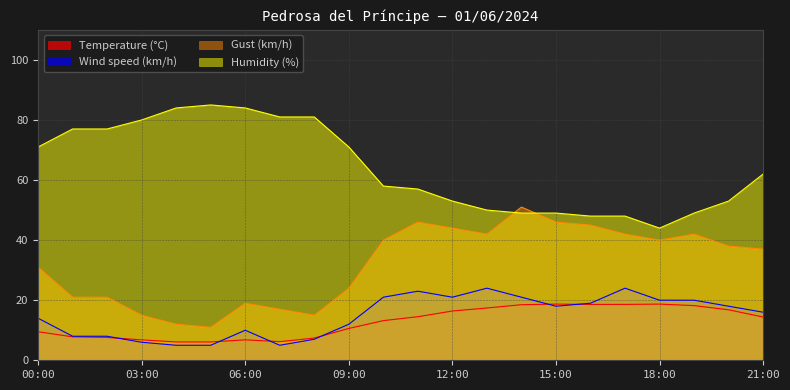

What is the value of the Temperature (°C) point at the 6th from the left?

6.1